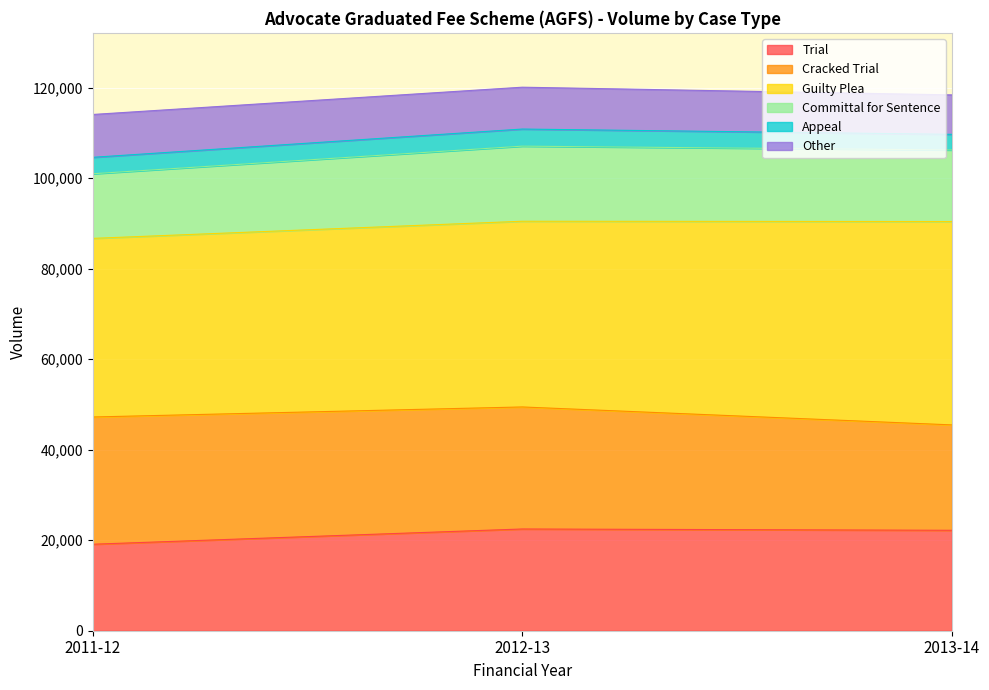

The value of Trial at 2012-13 is 5448. True or false?

False